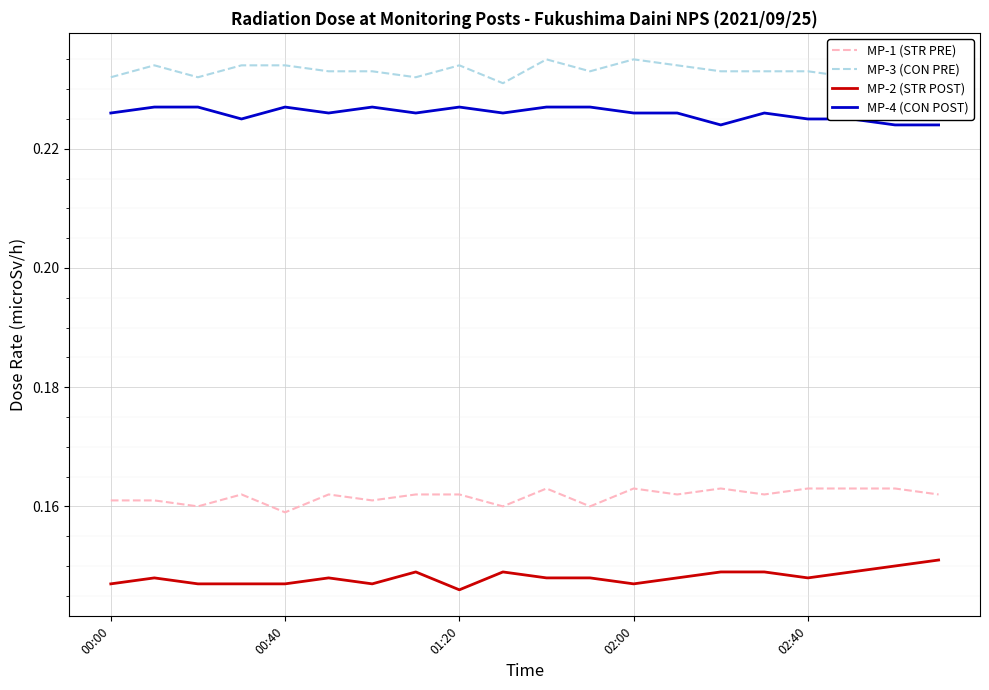

Which series has the largest total across all categories?

MP-3 (CON PRE)